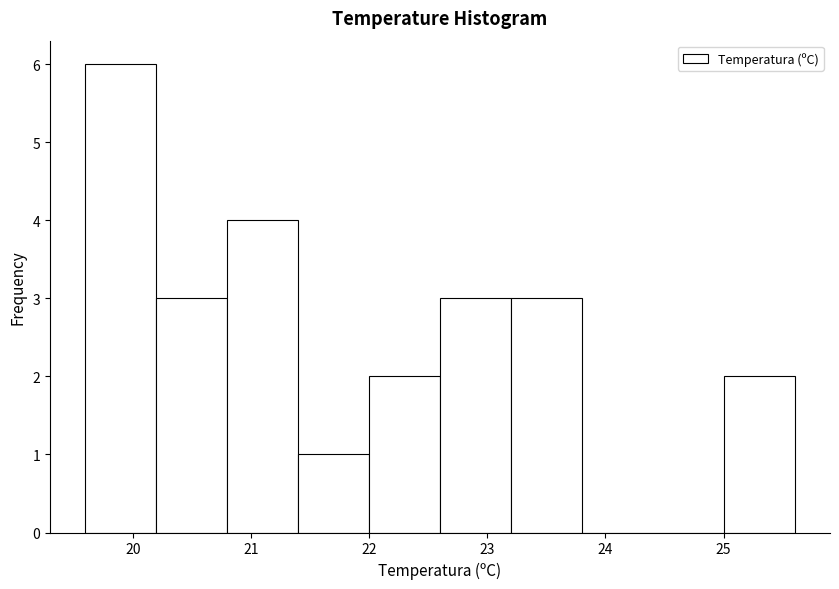

Reading left to right, transcribe this chart: for each bar, give the range it covers on the x-axis and its height. The values are not printed on the chart, so give them approximately, as read against the axis.

19.6 to 20.2: 6
20.2 to 20.8: 3
20.8 to 21.4: 4
21.4 to 22.0: 1
22.0 to 22.6: 2
22.6 to 23.2: 3
23.2 to 23.8: 3
23.8 to 24.4: 0
24.4 to 25.0: 0
25.0 to 25.6: 2